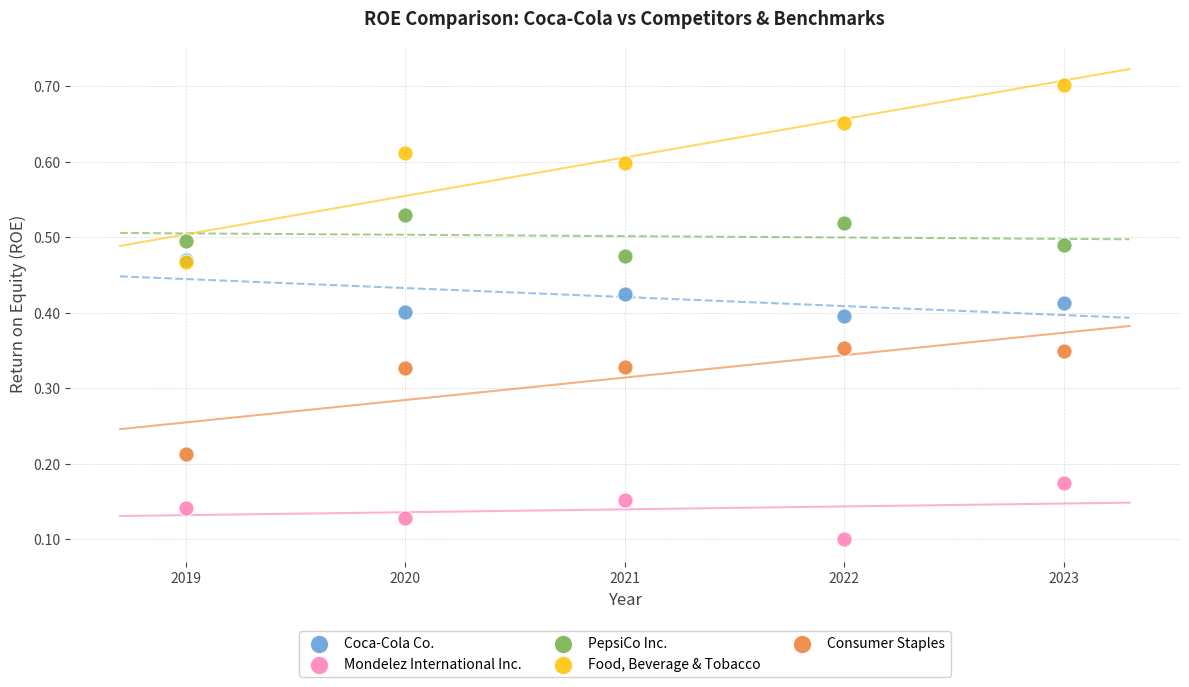

What are all the series names shown in the legend?

Coca-Cola Co., Mondelez International Inc., PepsiCo Inc., Food, Beverage & Tobacco, Consumer Staples